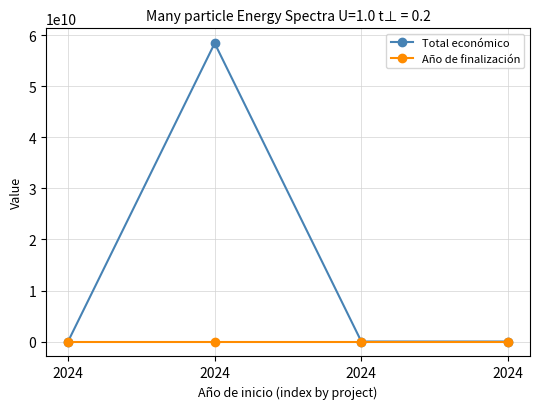

Is this an area chart (filled region under the line)?

No